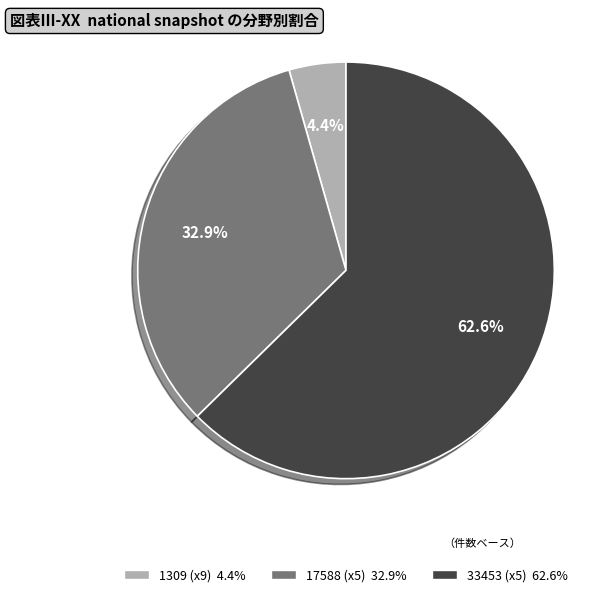

Is there a majority slice in this chart?

Yes